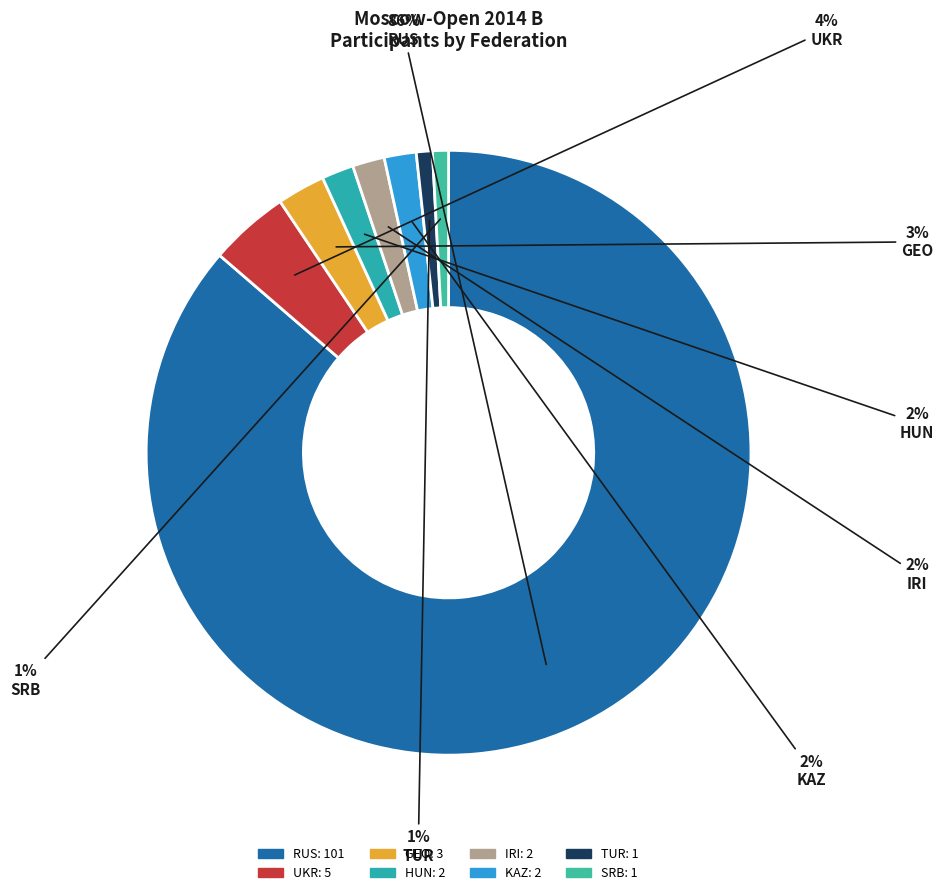

How many slices are in this pie chart?

8